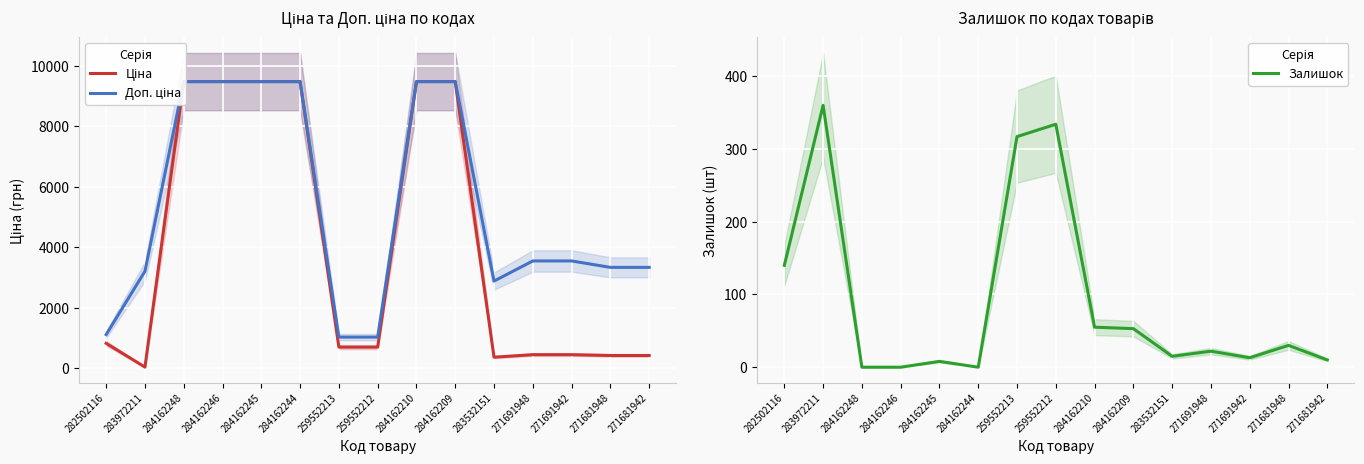

True or false: Залишок has more than 0 interior local peaks.

True